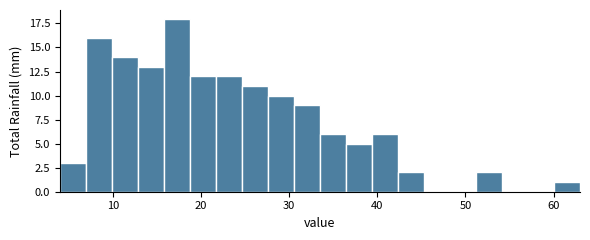

Around what value on the x-axis is the tallest bar? Give the approximate position of its centre, as read against the axis.

17